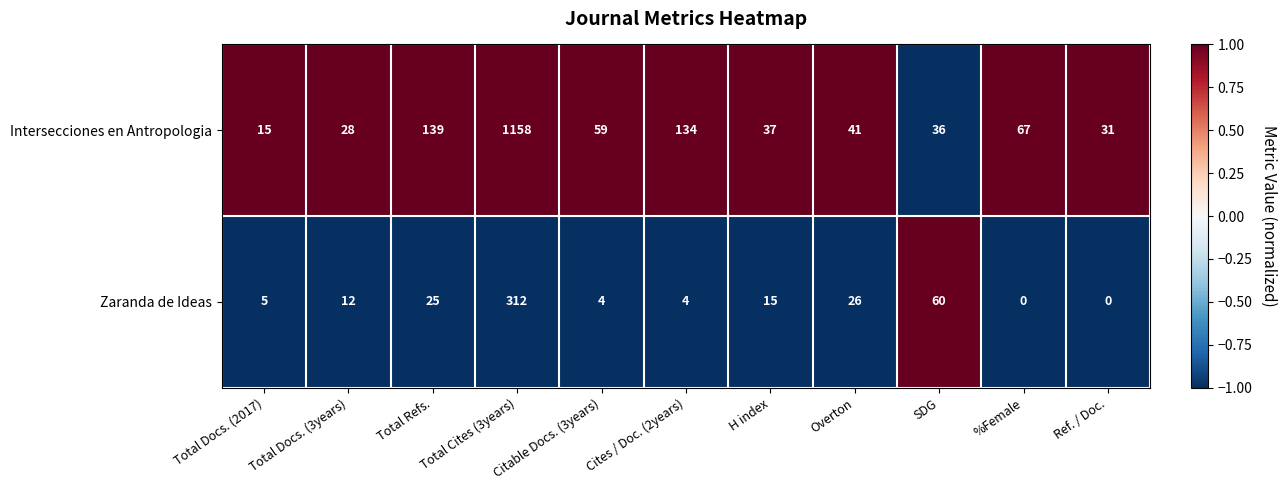

What is the difference between the highest and lowest values at Overton?

15